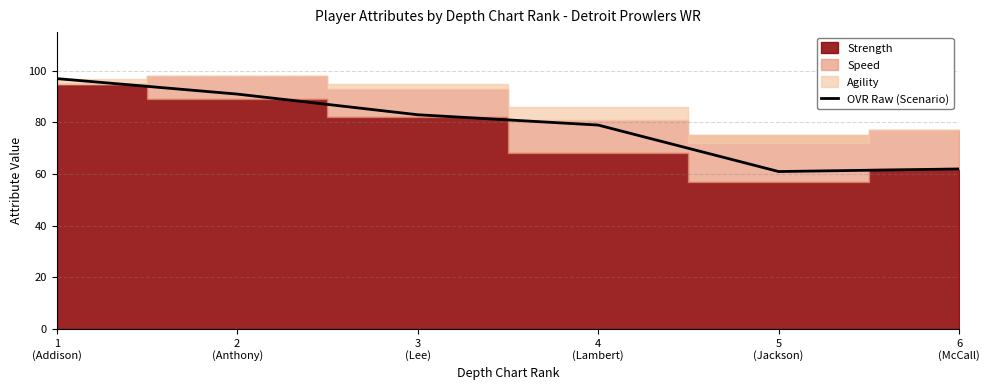

What is the lowest value of the OVR Raw (Scenario) series?

61